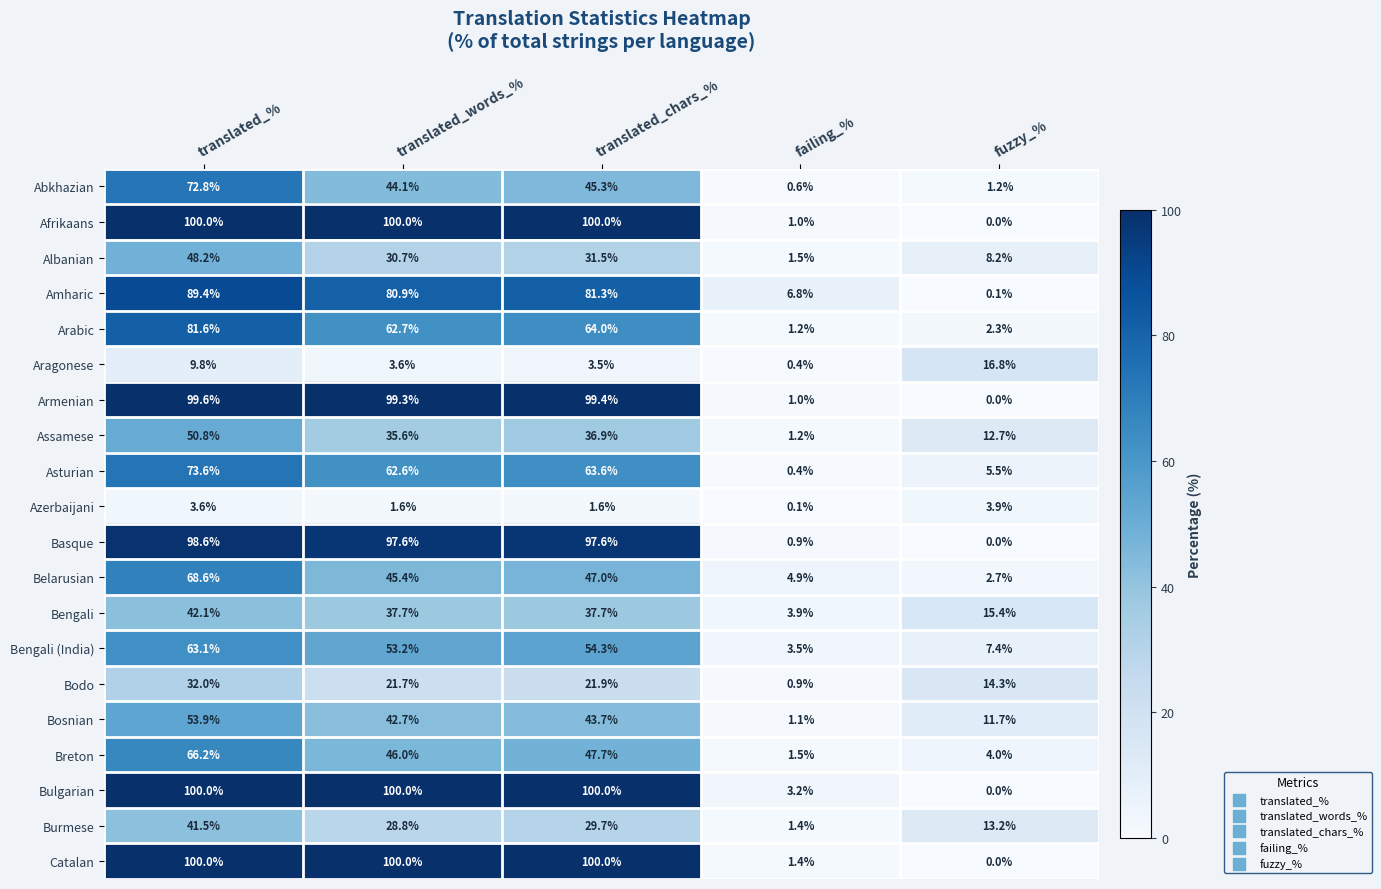

At which category does the chart reach its minimum across all series?

fuzzy_%